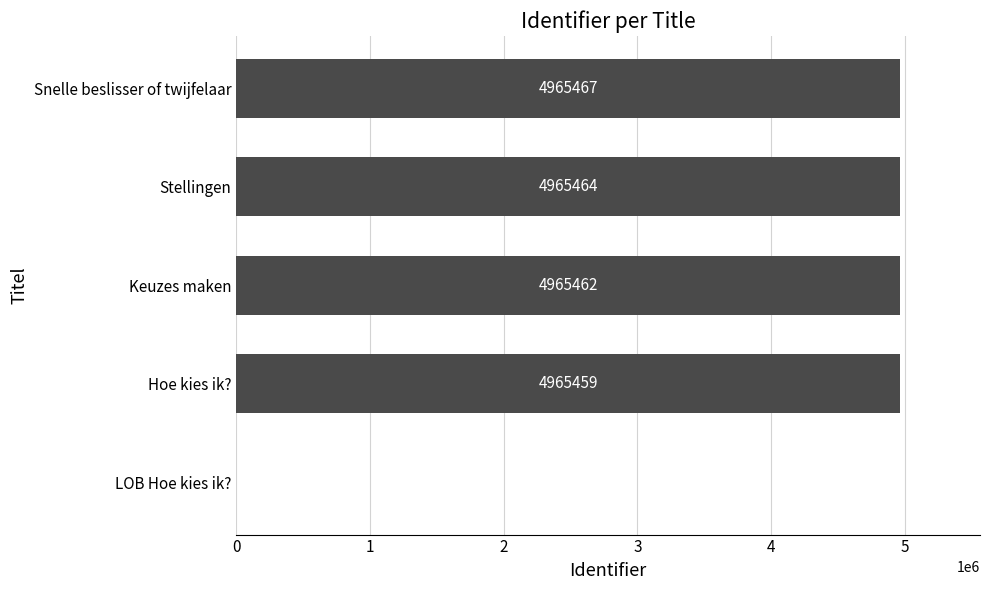

Reading bottom to top, extract all data points from this chart.

LOB Hoe kies ik?=0	Hoe kies ik?=4965459	Keuzes maken=4965462	Stellingen=4965464	Snelle beslisser of twijfelaar=4965467